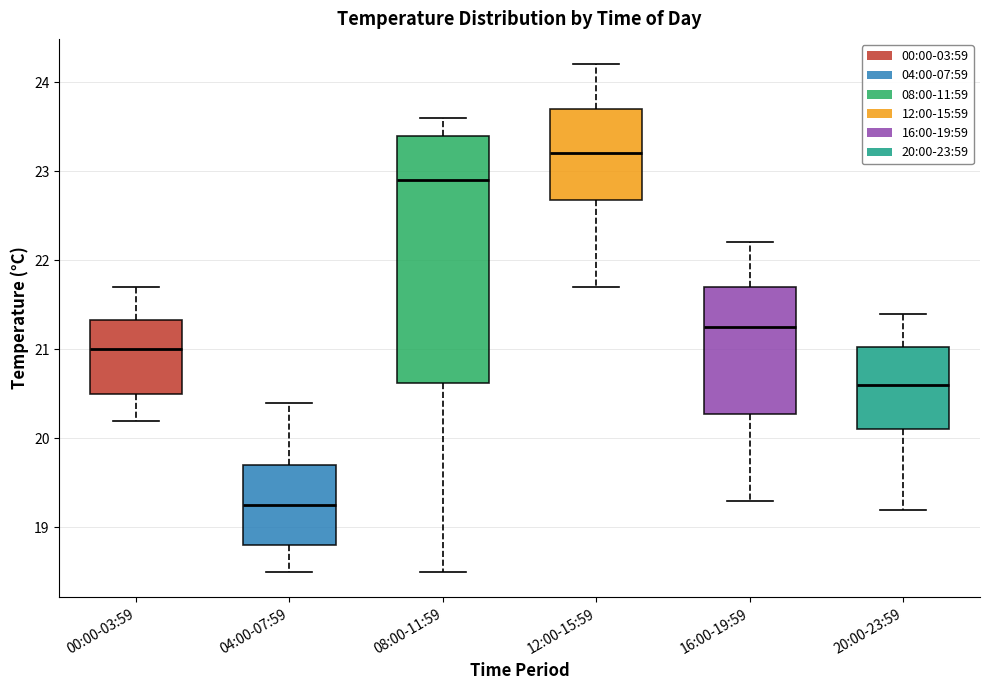

Reading left to right, read every box against the y-axis: the position of its median line, the range the box covers, and the ends of its whiskers. The values are not printed on the chart, so give them approximately, as read against the axis.

00:00-03:59: median 21.0, box 20.5 to 21.3, whiskers 20.2 to 21.7
04:00-07:59: median 19.3, box 18.8 to 19.7, whiskers 18.5 to 20.4
08:00-11:59: median 22.9, box 20.6 to 23.4, whiskers 18.5 to 23.6
12:00-15:59: median 23.2, box 22.7 to 23.7, whiskers 21.7 to 24.2
16:00-19:59: median 21.3, box 20.3 to 21.7, whiskers 19.3 to 22.2
20:00-23:59: median 20.6, box 20.1 to 21.0, whiskers 19.2 to 21.4